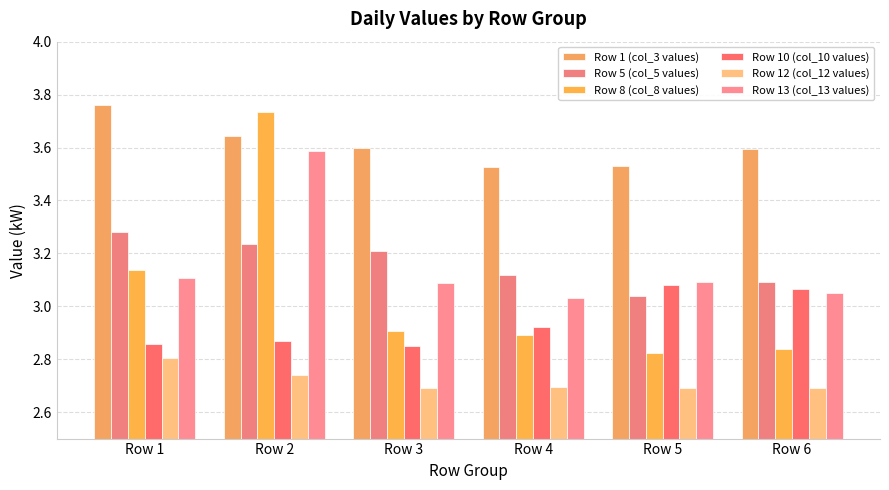

Are the bars grouped side by side (vs. stacked)?

Yes